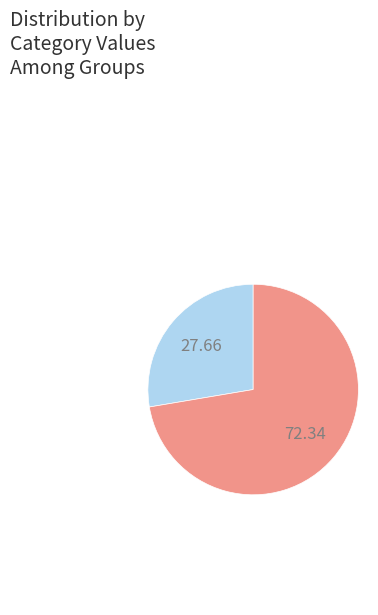

Is there any slice that represents more than half of the pie?

Yes